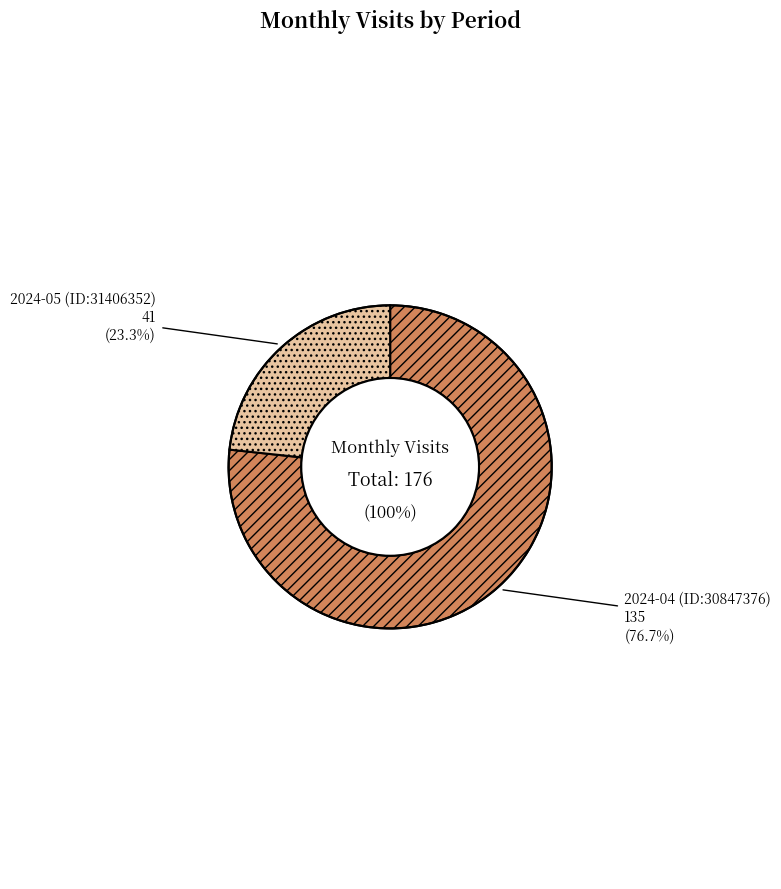

How many segments does this pie chart have?

2